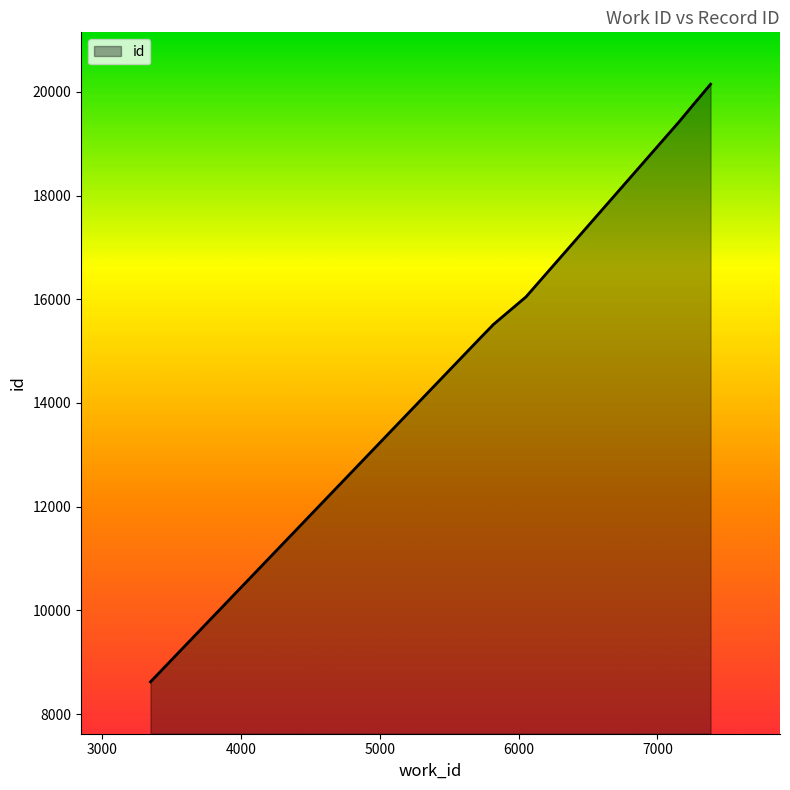

Reading right to left, extract all data points from this chart.

7382=20146	7293=19862	7287=19845	7157=19426	6053=16045	5813=15501	5813=15500	5813=15497	5730=15269	3350=8623